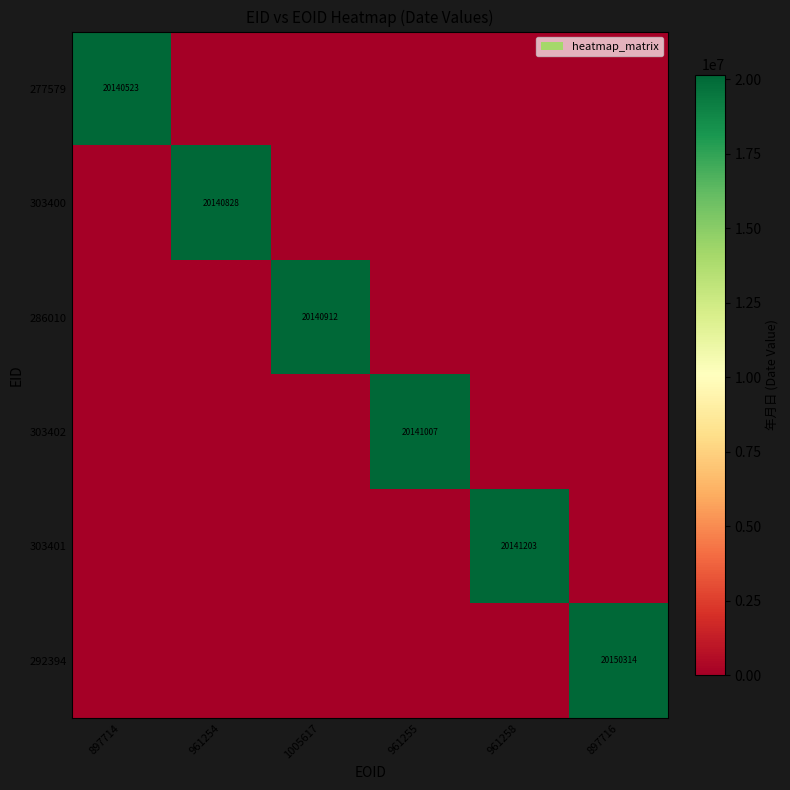

At which category is the sum across all series the highest?

897716